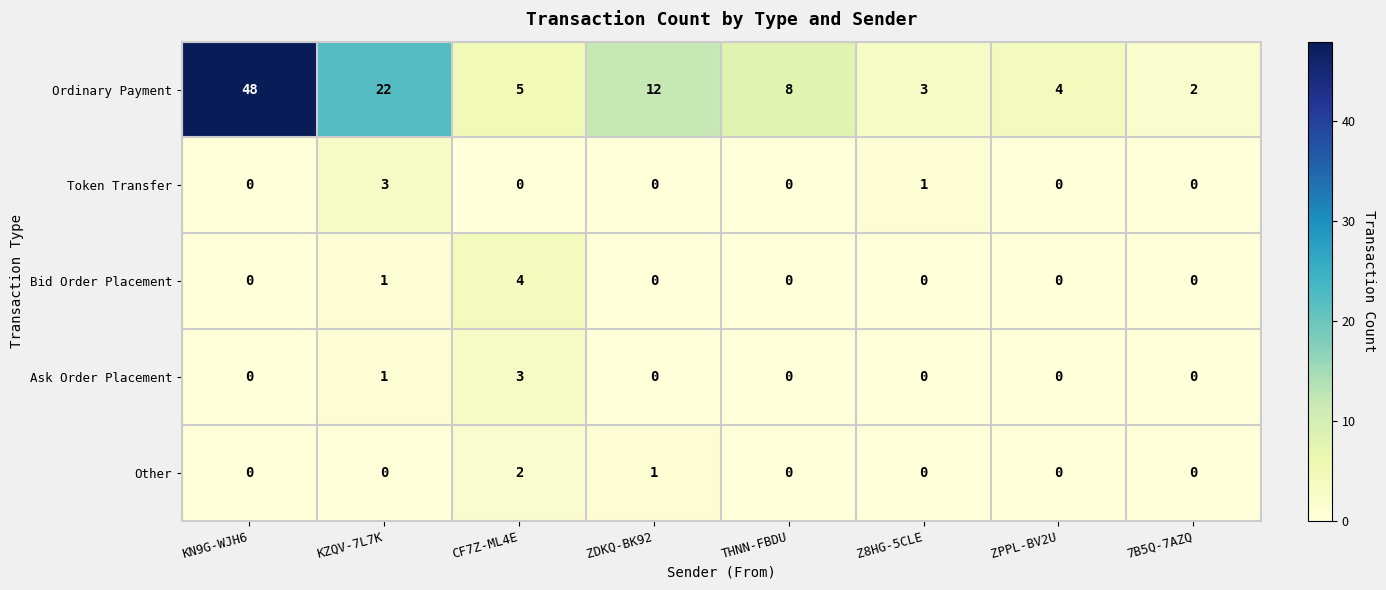

Between KZQV-7L7K and 7B5Q-7AZQ, which series saw the biggest shift?

Ordinary Payment